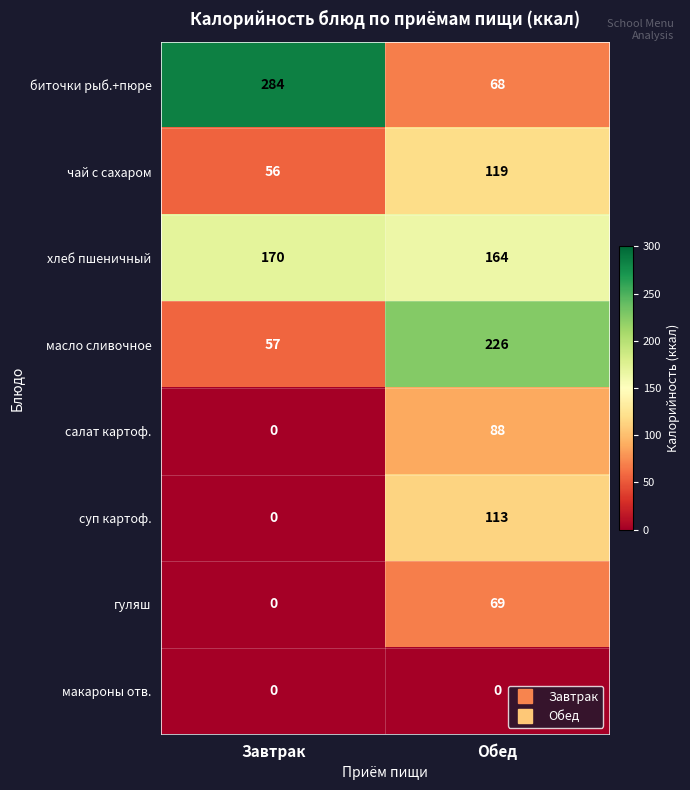

What is the spread (max minus min) of values at Завтрак?

284